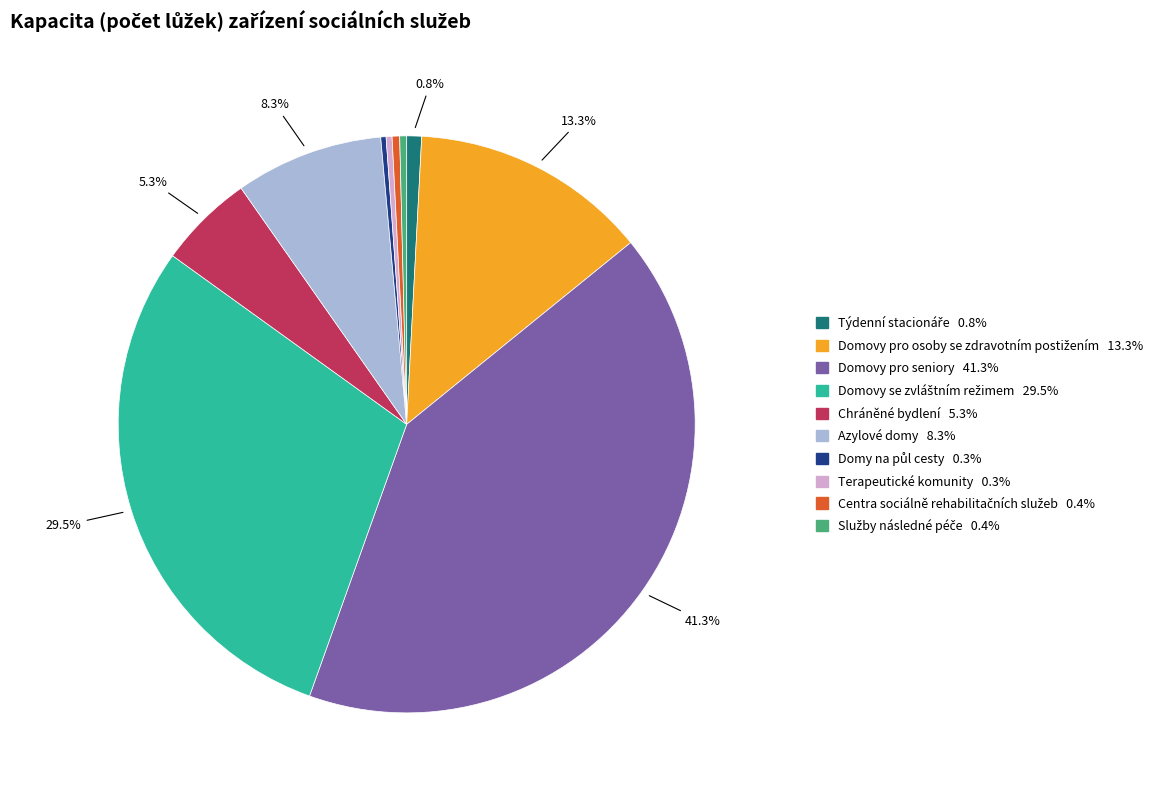

Which slice is the largest?

Domovy pro seniory